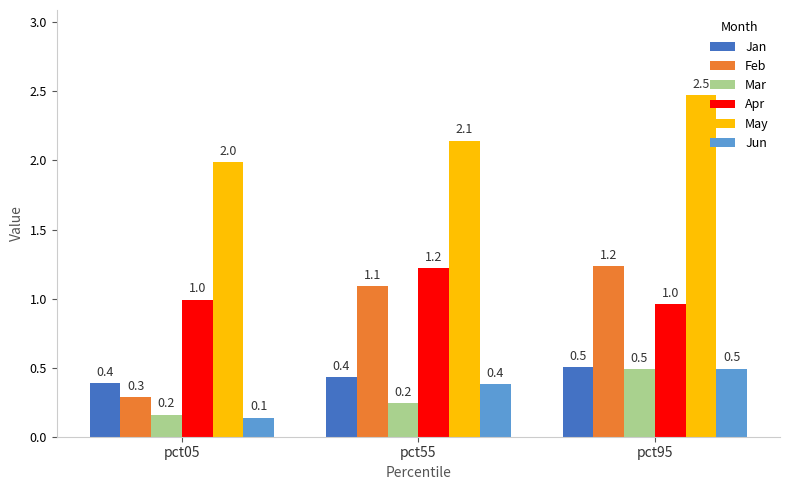

At how many categories does at least one series exceed 2?

2